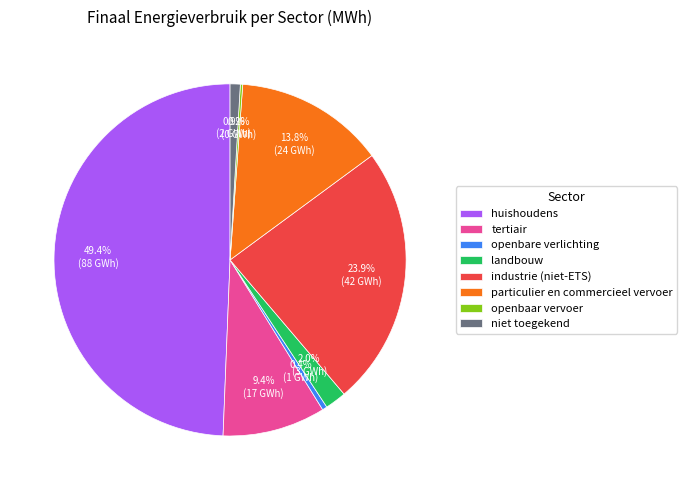

How much of the chart is everything except niet toegekend?

99.1%